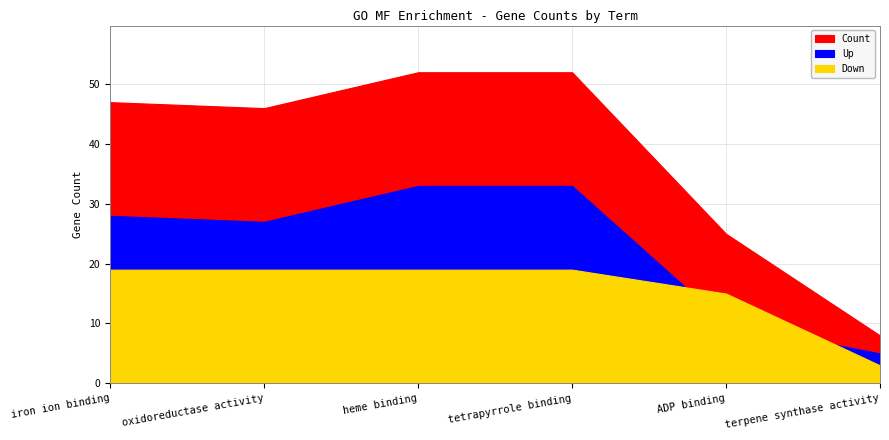

What is the average value of the Down series?

16